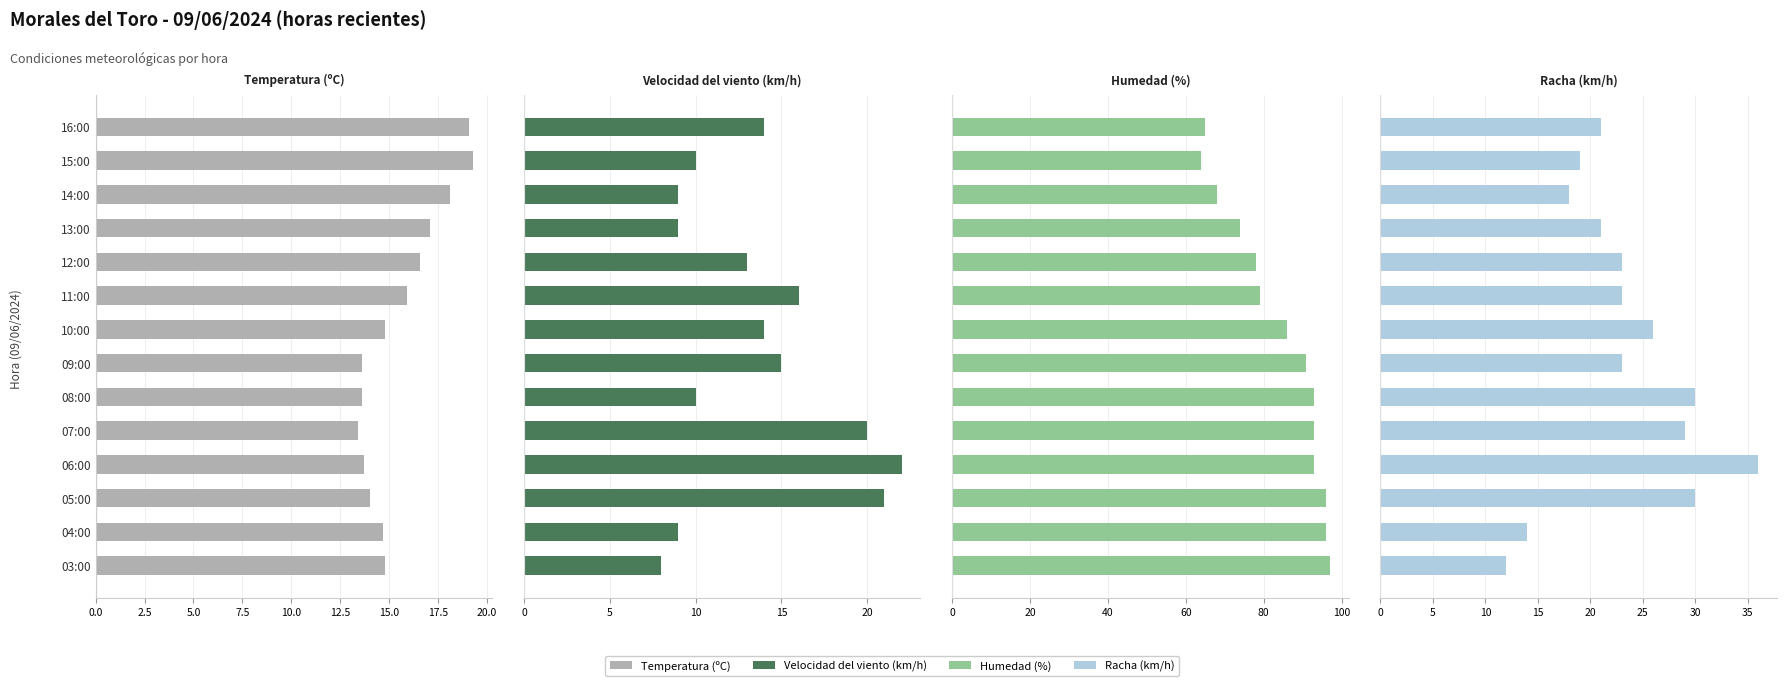

What is the average value of the Velocidad del viento (km/h) series?

13.6